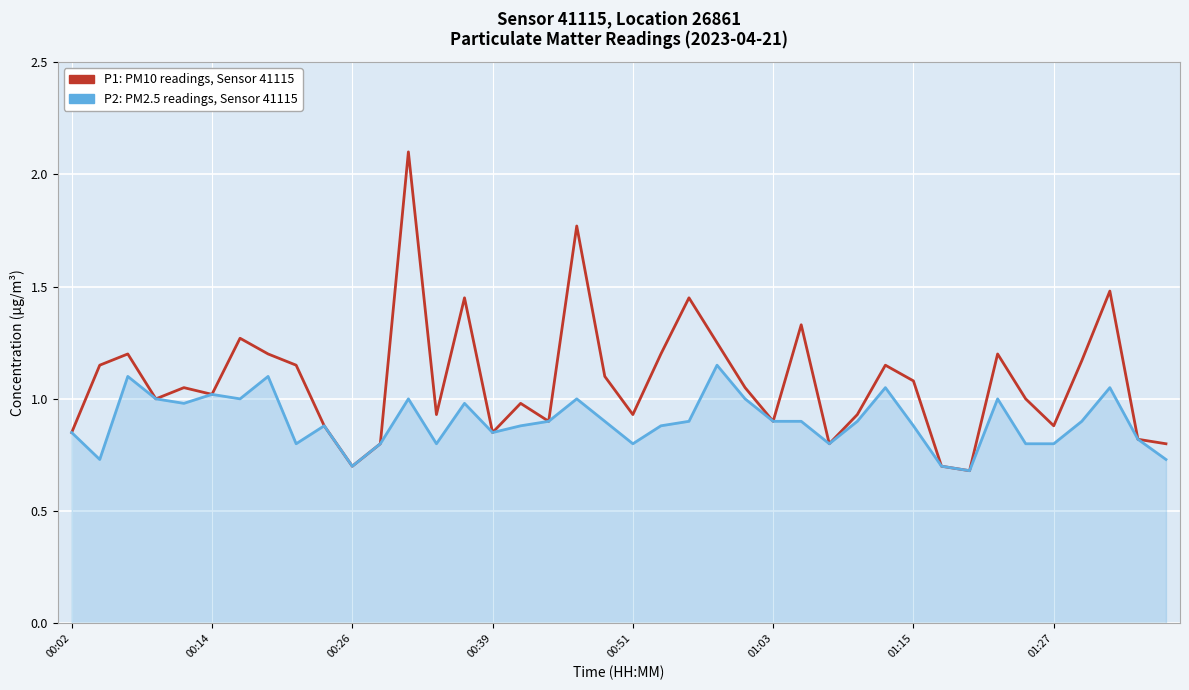

Which series has the largest range (max minus min)?

P1: PM10 readings, Sensor 41115